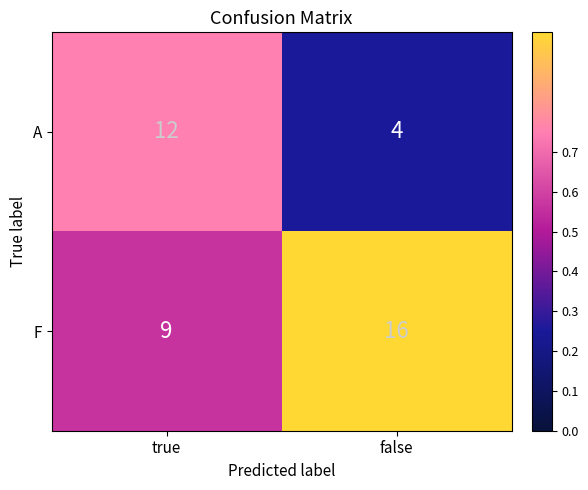

Reading left to right, list all the values displayed in this chart.

A: true=12	false=4
F: true=9	false=16